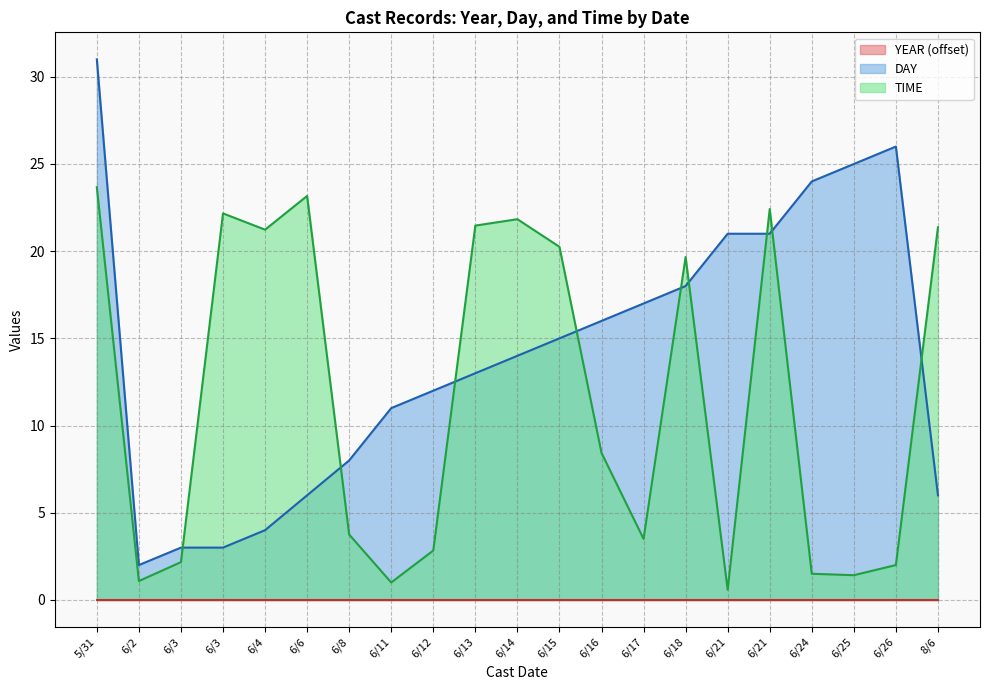

What is the approximate value of DAY at 6/21?

21.0